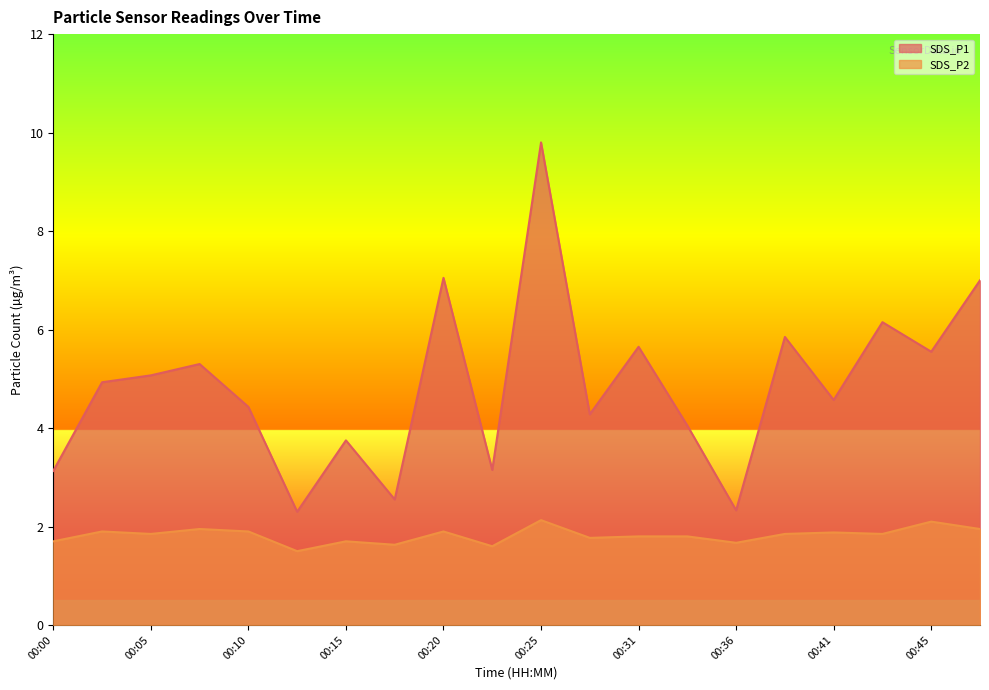

The value of SDS_P1 at 00:25 is 9.8. True or false?

True